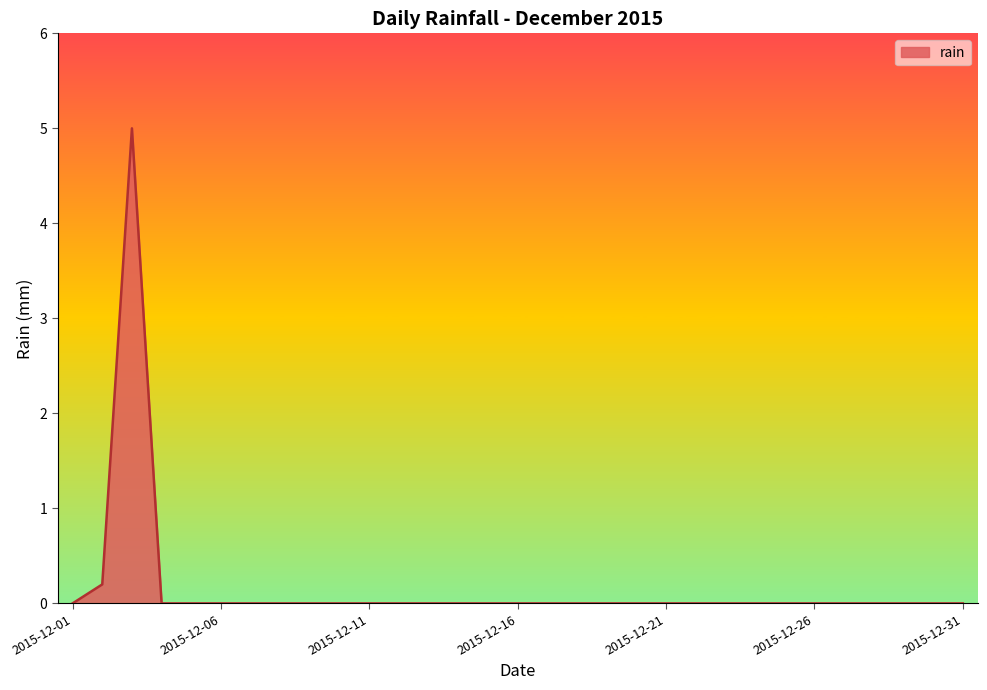

What is the maximum value shown in the chart?

5.0